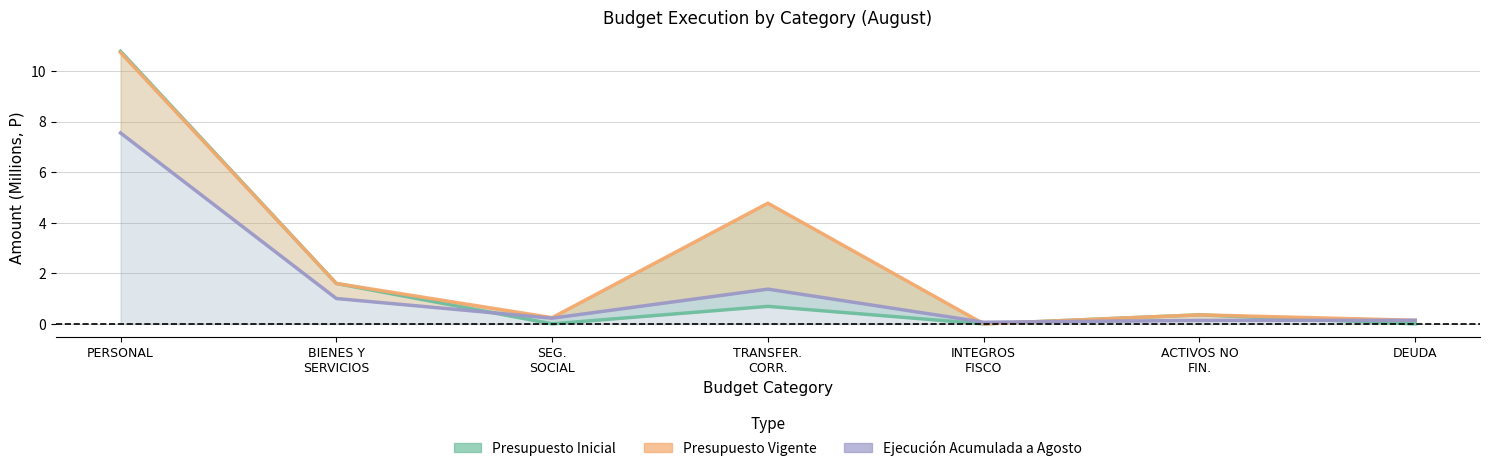

What is the average value of the Presupuesto Inicial series?

1.9